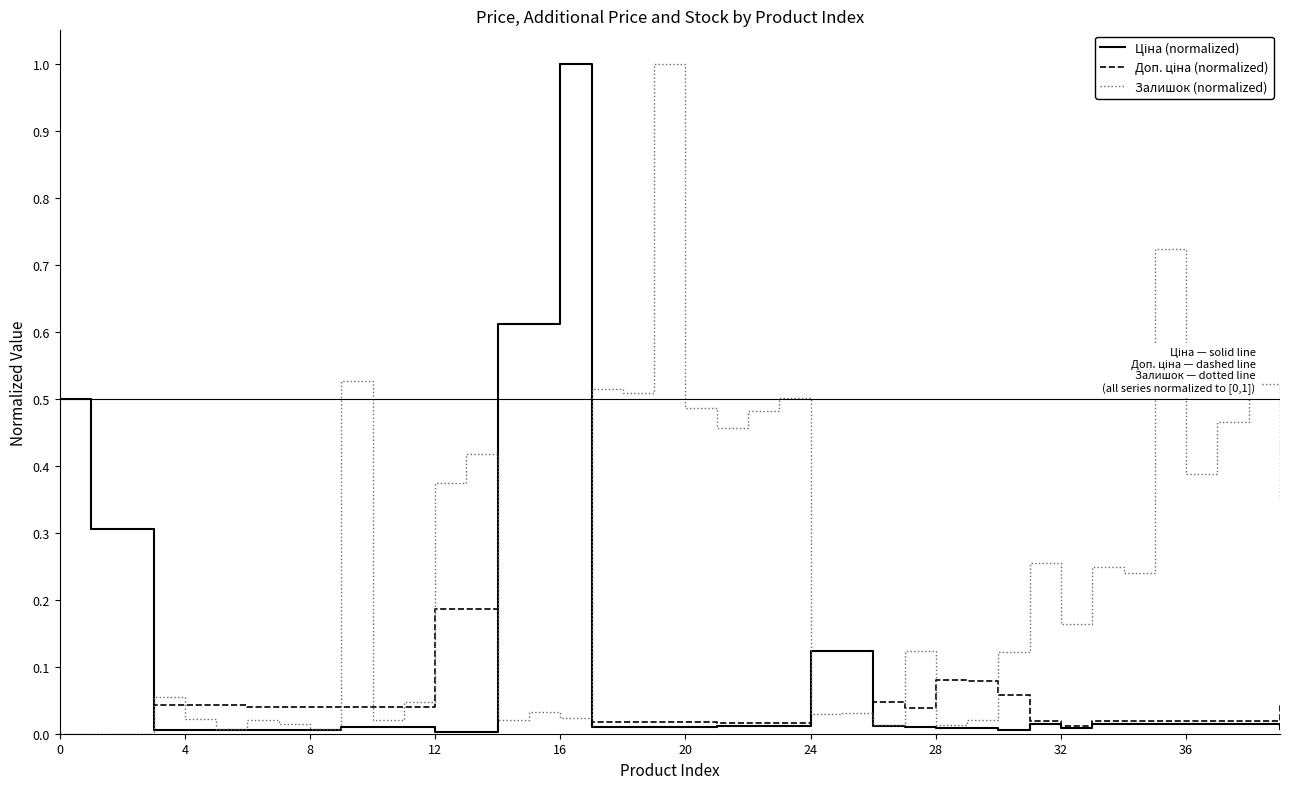

How many lines are shown in the chart?

3